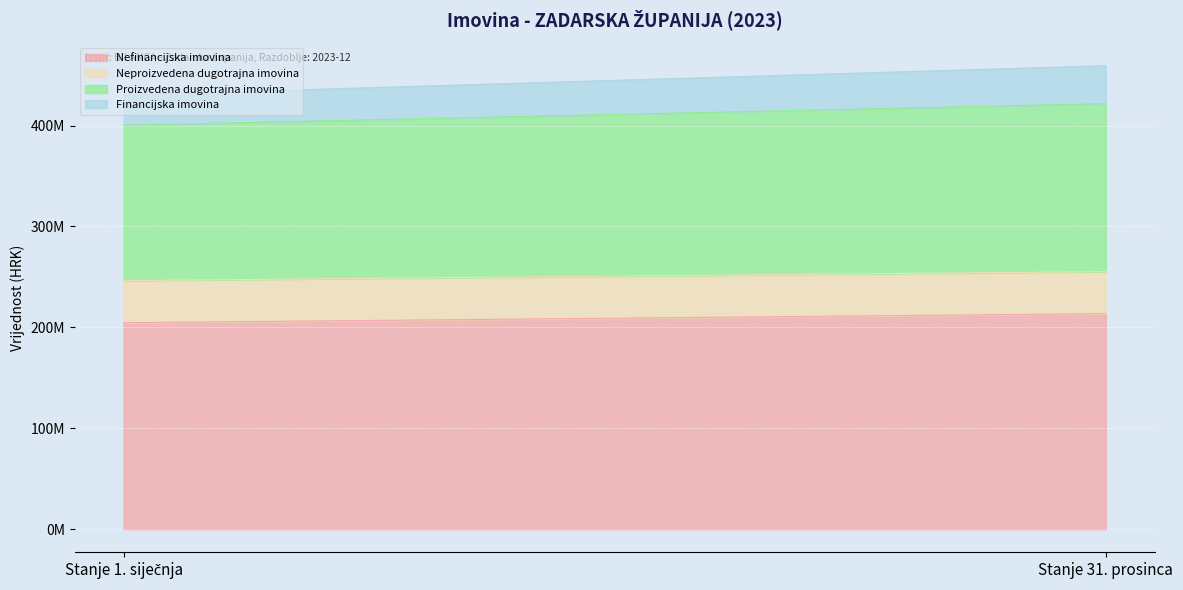

Is the value of Financijska imovina at Stanje 31. prosinca greater than the value of Nefinancijska imovina at Stanje 31. prosinca?

No